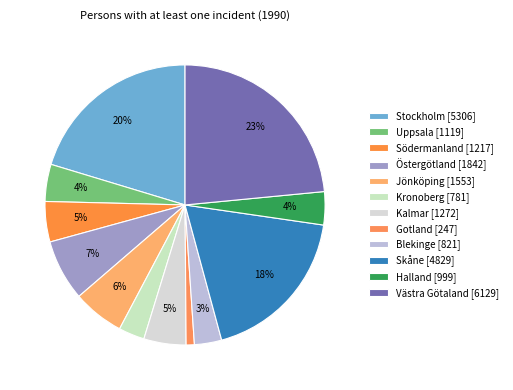

What percentage is NOT represented by Jönköping?

94.1%